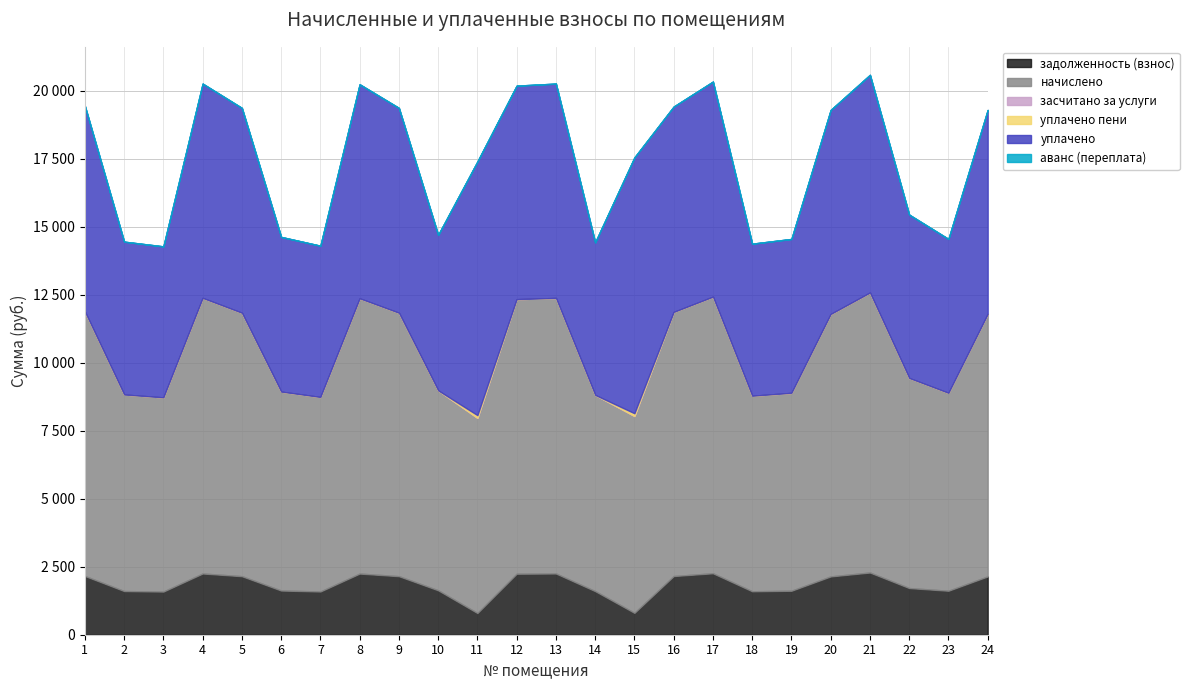

True or false: аванс (переплата) has a value of 0.0 at 6.

True